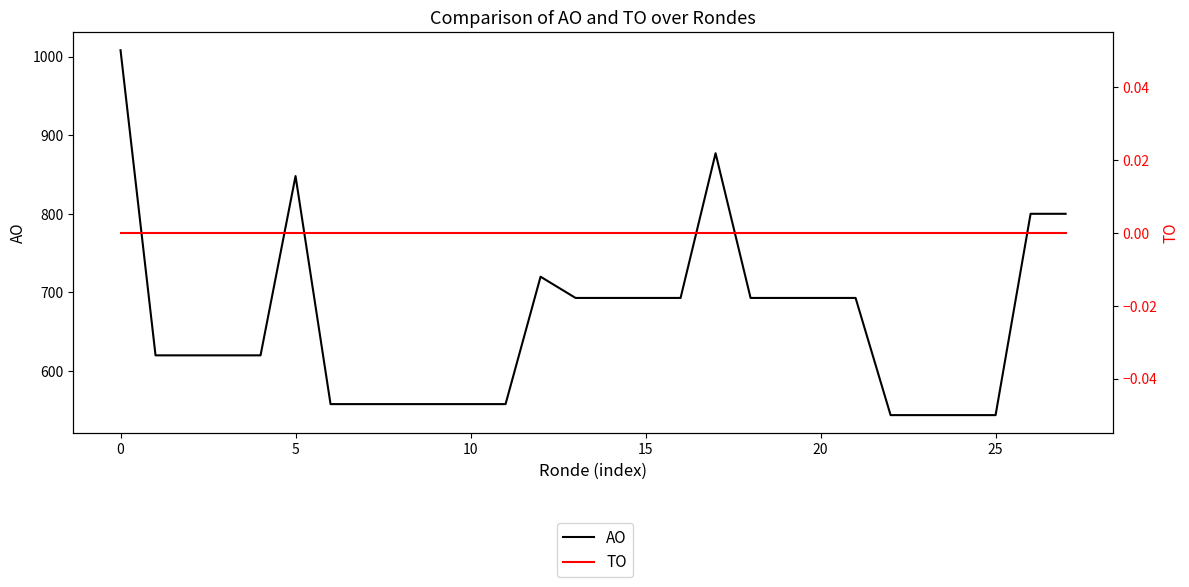

True or false: TO and AO intersect in this chart.

False